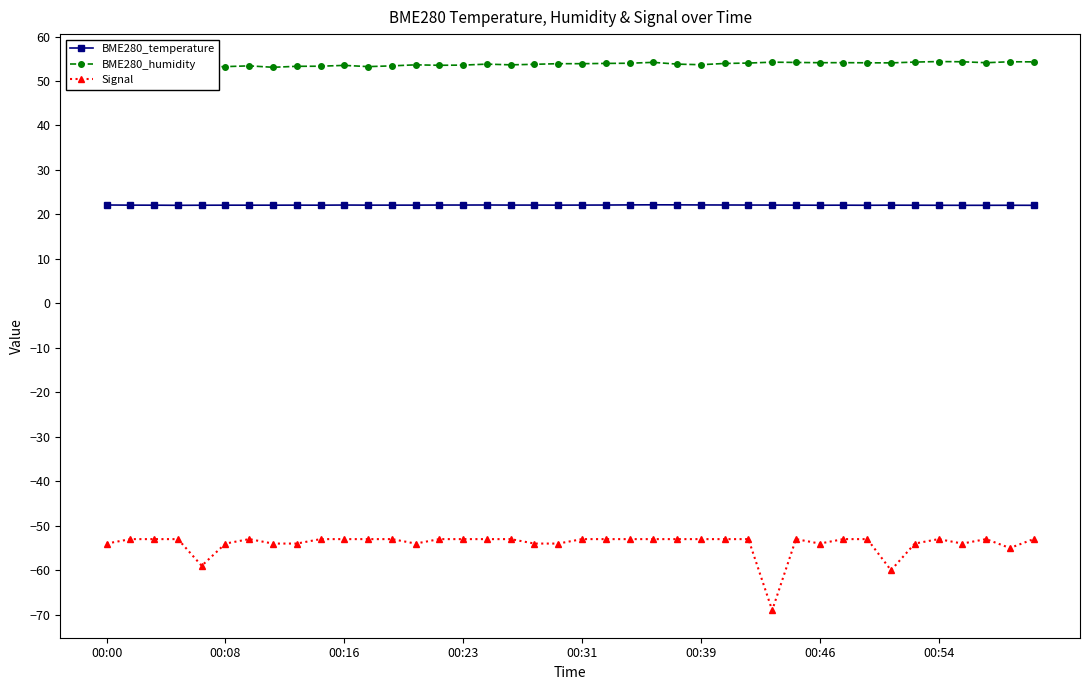

True or false: Signal and BME280_temperature intersect in this chart.

False